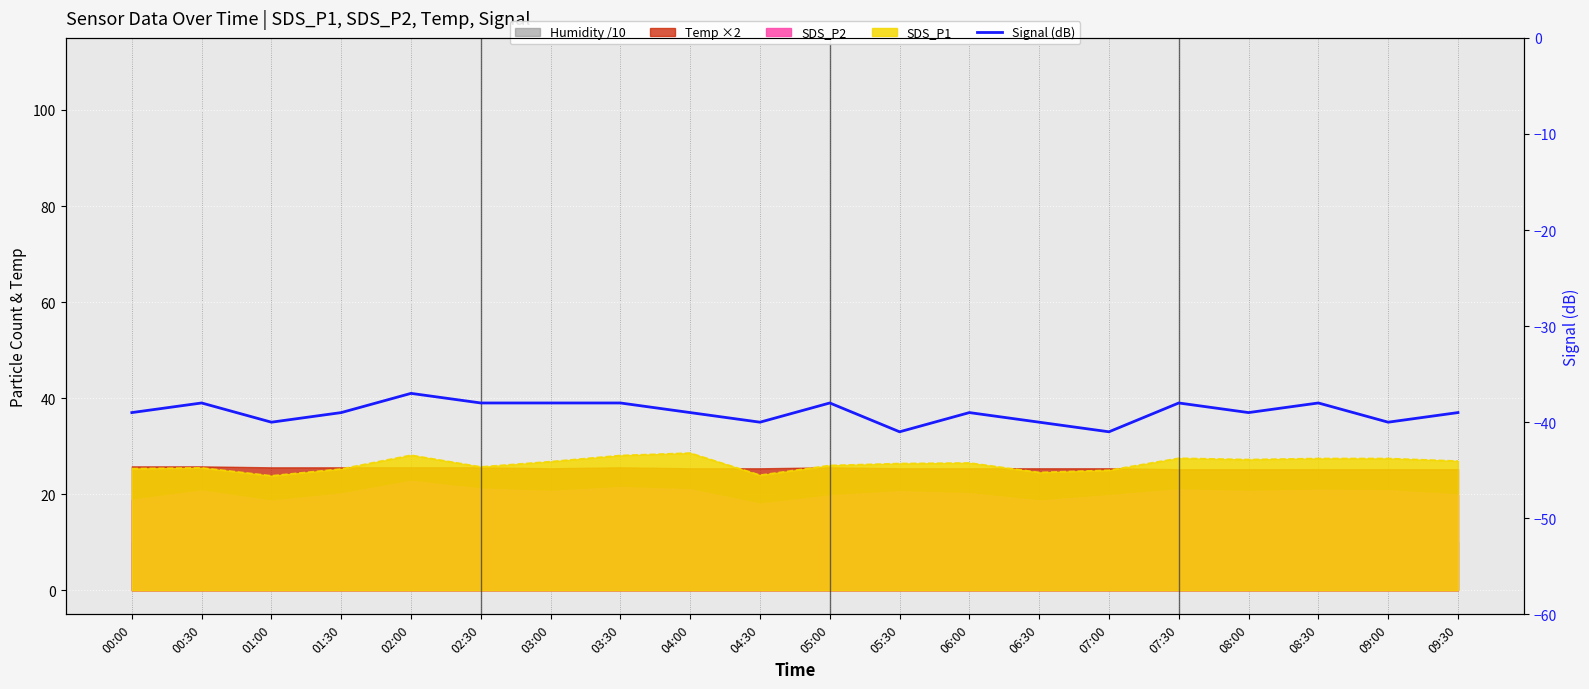

Between 01:30 and 06:00, which is larger?

01:30